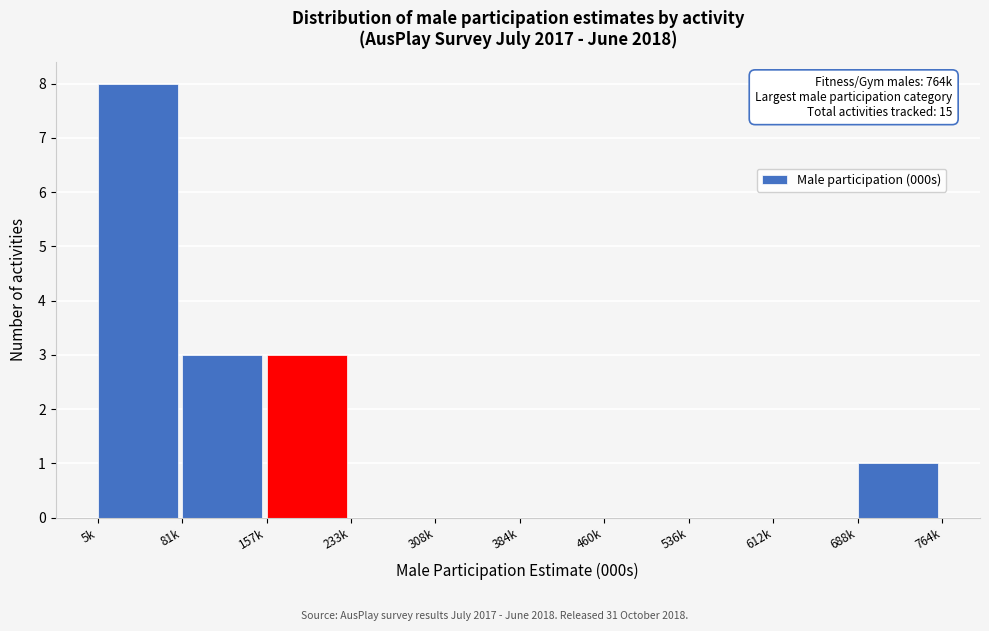

Reading left to right, list all the values displayed in this chart.

5k=8	81k=3	157k=3	233k=0	308k=0	384k=0	460k=0	536k=0	612k=0	688k=1